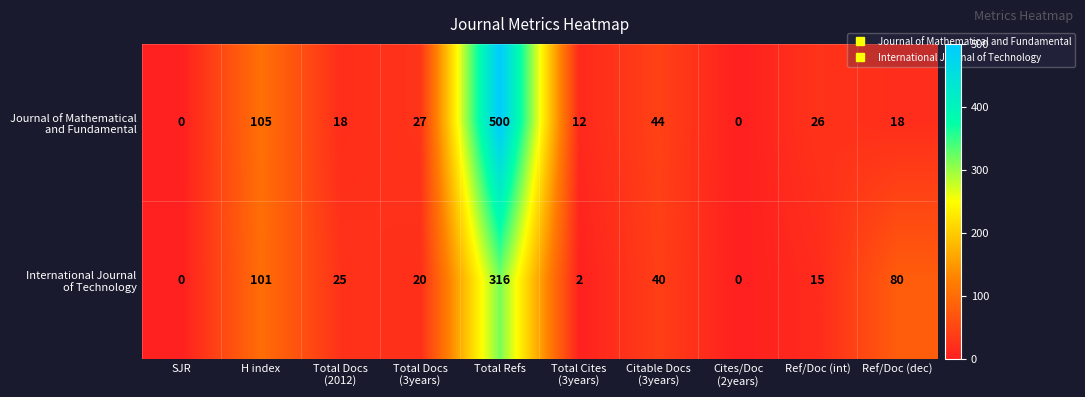

What is the maximum value shown in the chart?

500